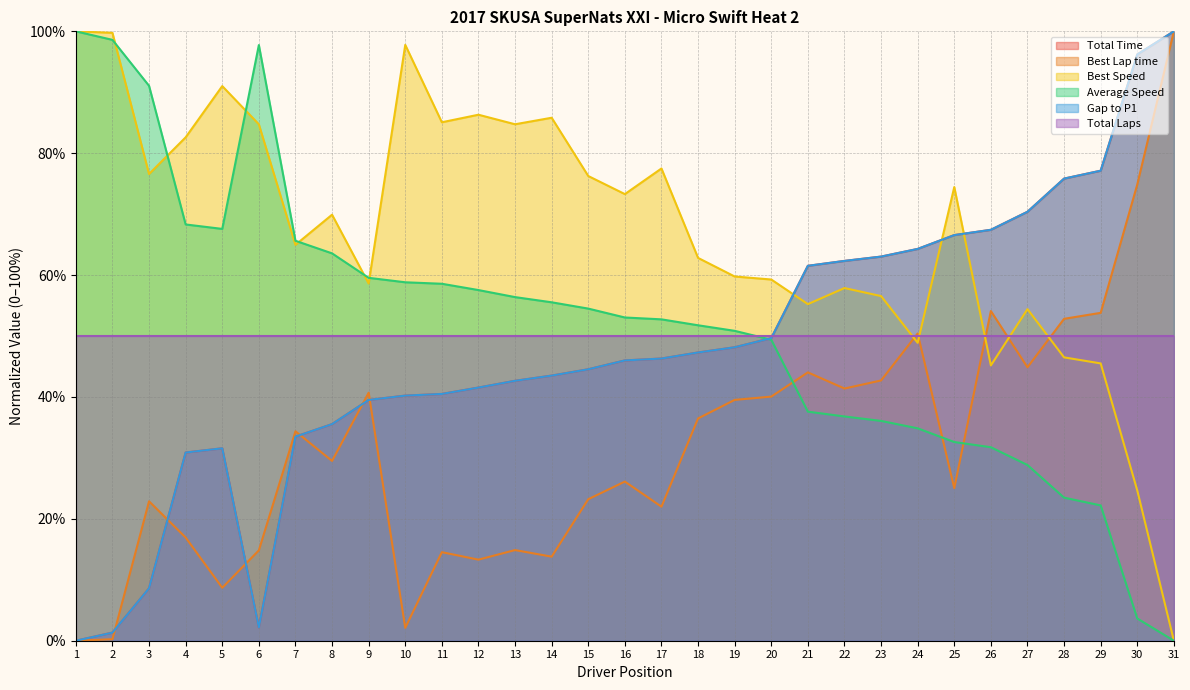

How many values in Average Speed are above zero?

30